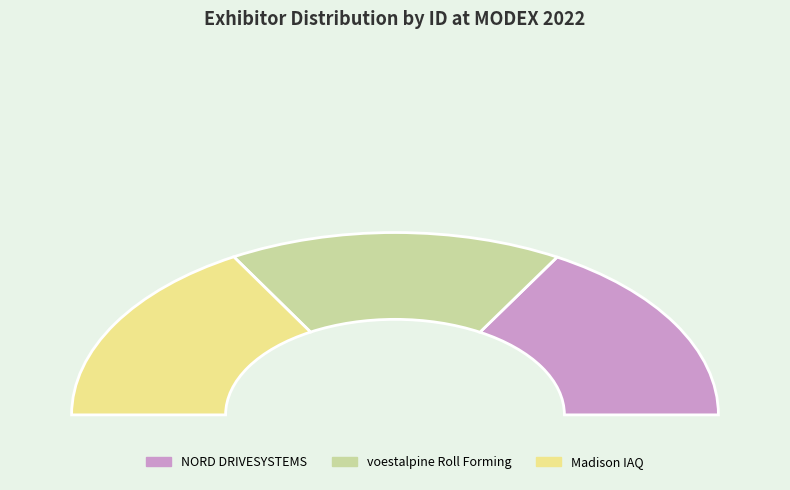

Is Movexx International the majority of the pie?

No